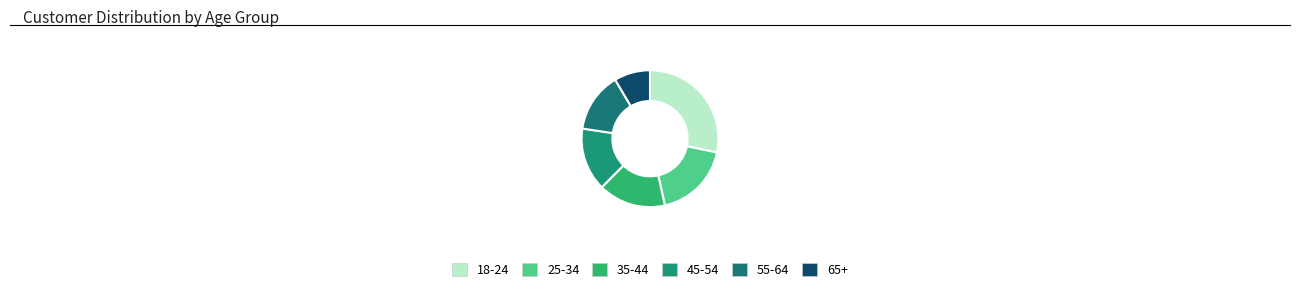

How many segments does this pie chart have?

6